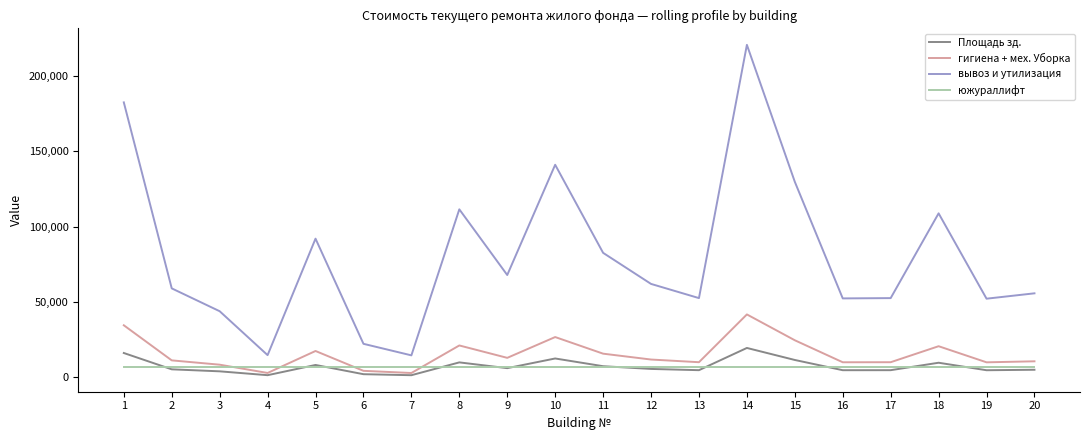

At which category does the chart reach its peak across all series?

14